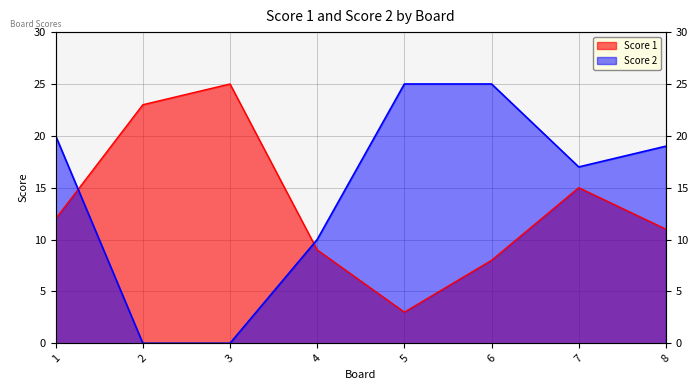

Reading right to left, what are all the values shown in this chart?

Score 1: 8=11	7=15	6=8	5=3	4=9	3=25	2=23	1=12
Score 2: 8=19	7=17	6=25	5=25	4=10	3=0	2=0	1=20